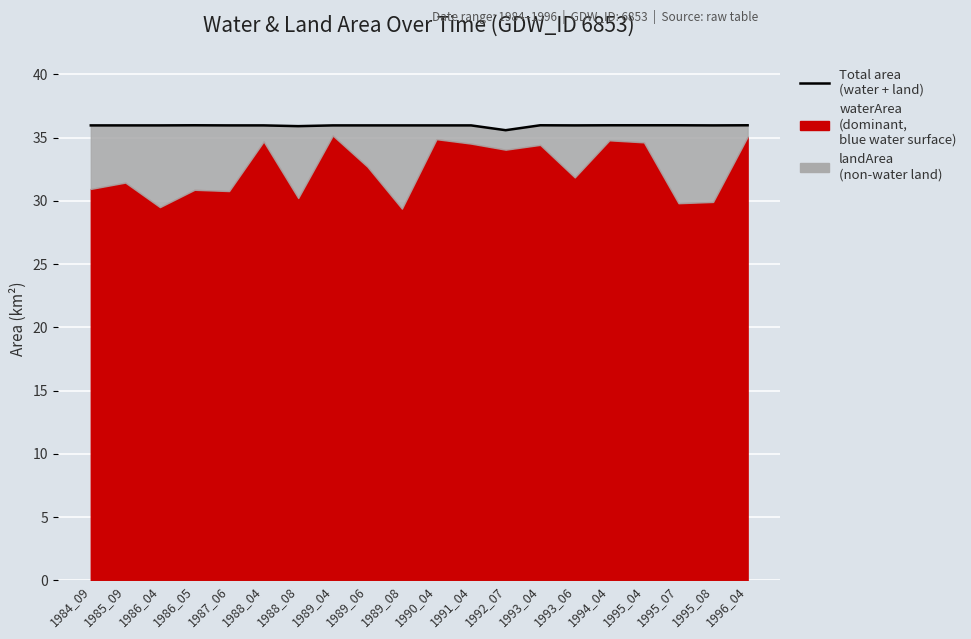

Rank the categories by value from highest to lowest.

1986_05, 1993_04, 1994_04, 1995_04, 1995_07, 1996_04, 1984_09, 1985_09, 1986_04, 1987_06, 1988_04, 1989_06, 1989_08, 1990_04, 1991_04, 1993_06, 1995_08, 1989_04, 1988_08, 1992_07